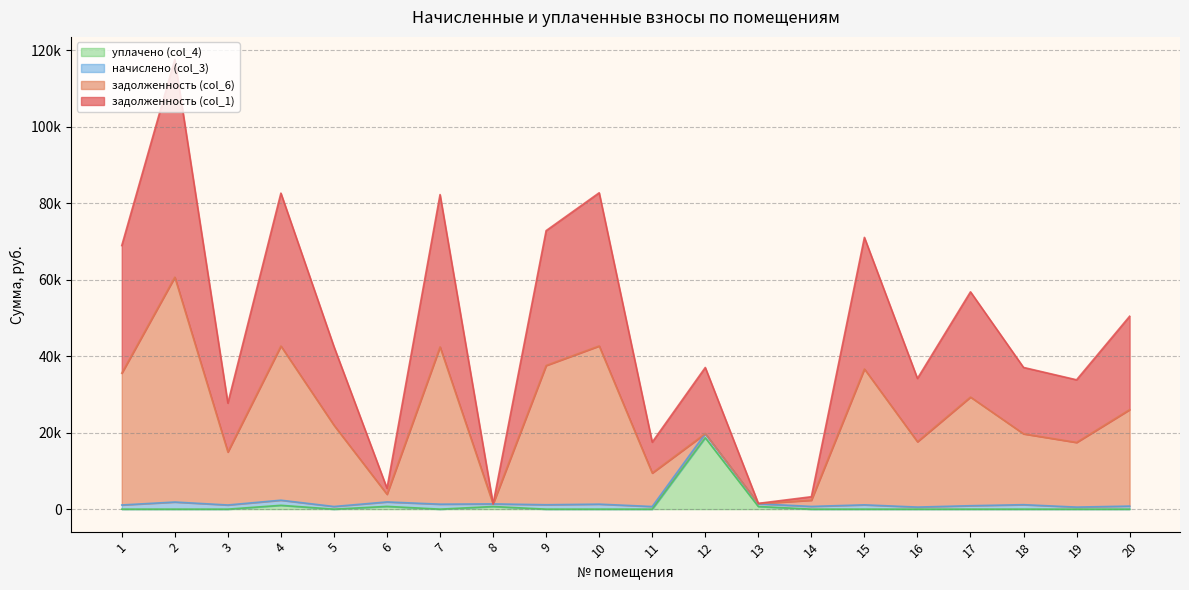

Is the value of уплачено (col_4) at 10 greater than the value of задолженность (col_1) at 5?

No